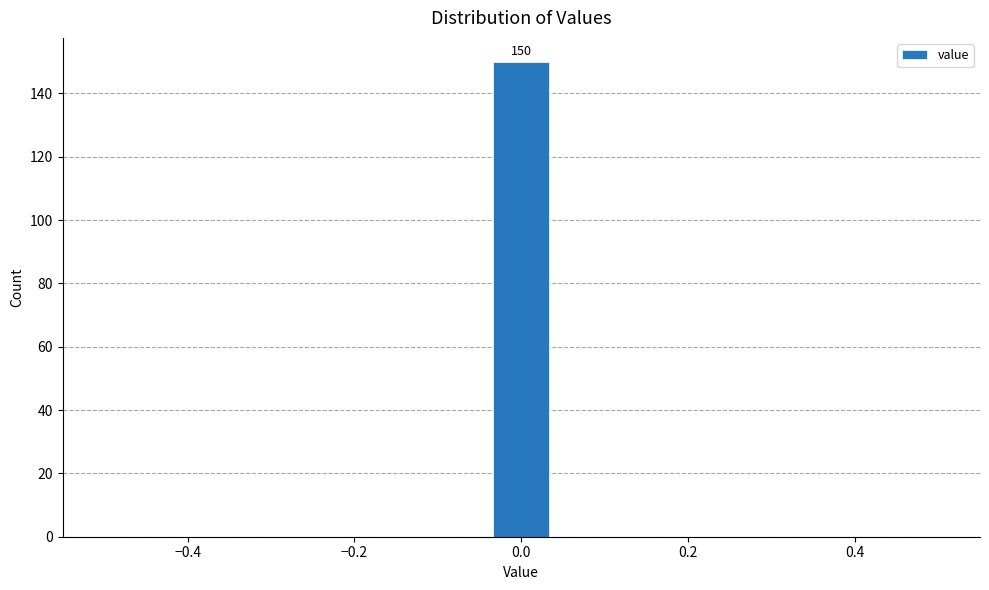

Read against the x-axis, roughly where is the centre of the tallest bar?

0.00